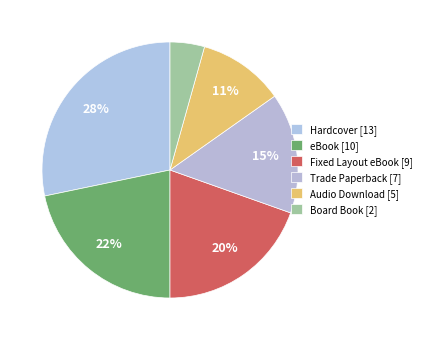

Which has a higher value, Audio Download or Hardcover?

Hardcover